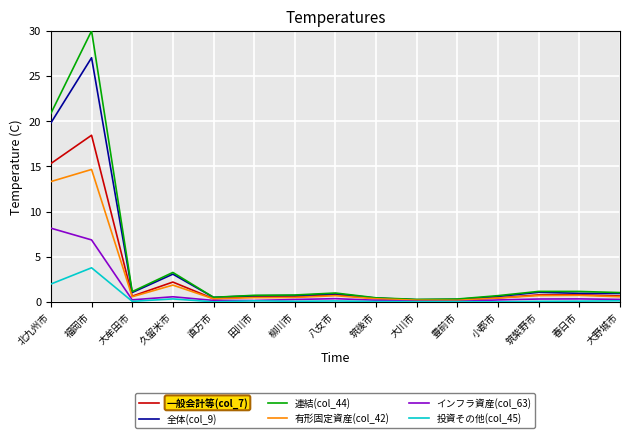

Where is 全体(col_9) nearest to the value 13?

北九州市